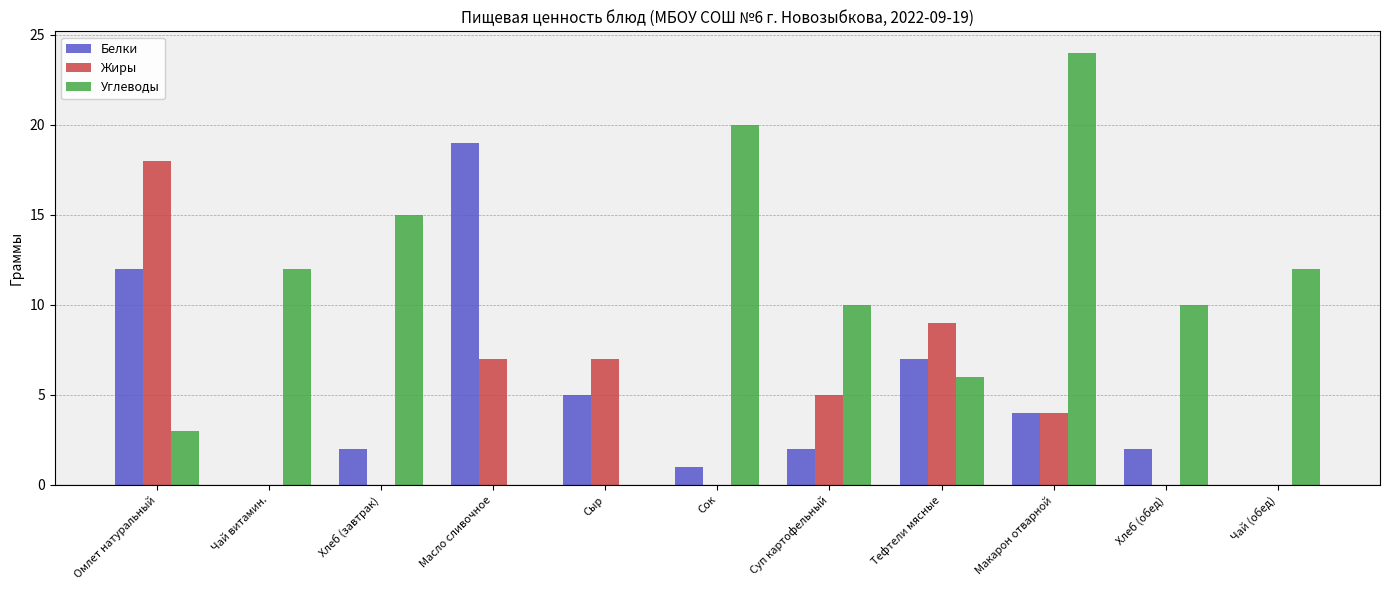

What is the maximum value shown in the chart?

24